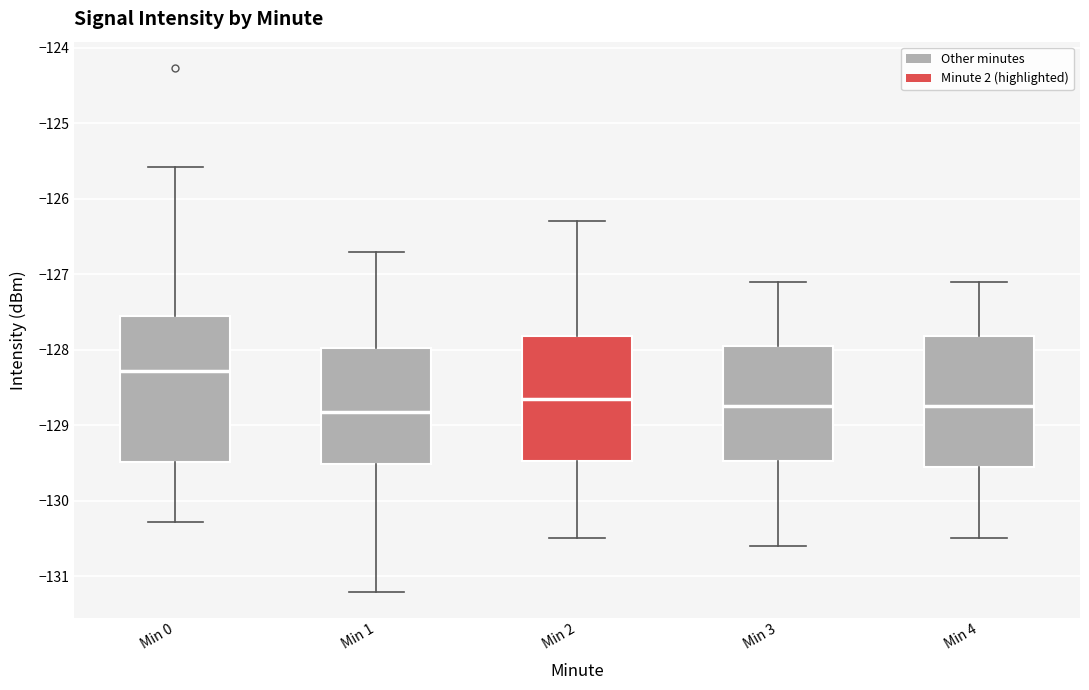

Reading left to right, read every box against the y-axis: the position of its median line, the range the box covers, and the ends of its whiskers. The values are not printed on the chart, so give them approximately, as read against the axis.

Min 0: median -128.3, box -129.5 to -127.6, whiskers -130.3 to -125.6
Min 1: median -128.8, box -129.5 to -128.0, whiskers -131.2 to -126.7
Min 2: median -128.6, box -129.5 to -127.8, whiskers -130.5 to -126.3
Min 3: median -128.7, box -129.5 to -127.9, whiskers -130.6 to -127.1
Min 4: median -128.7, box -129.5 to -127.8, whiskers -130.5 to -127.1